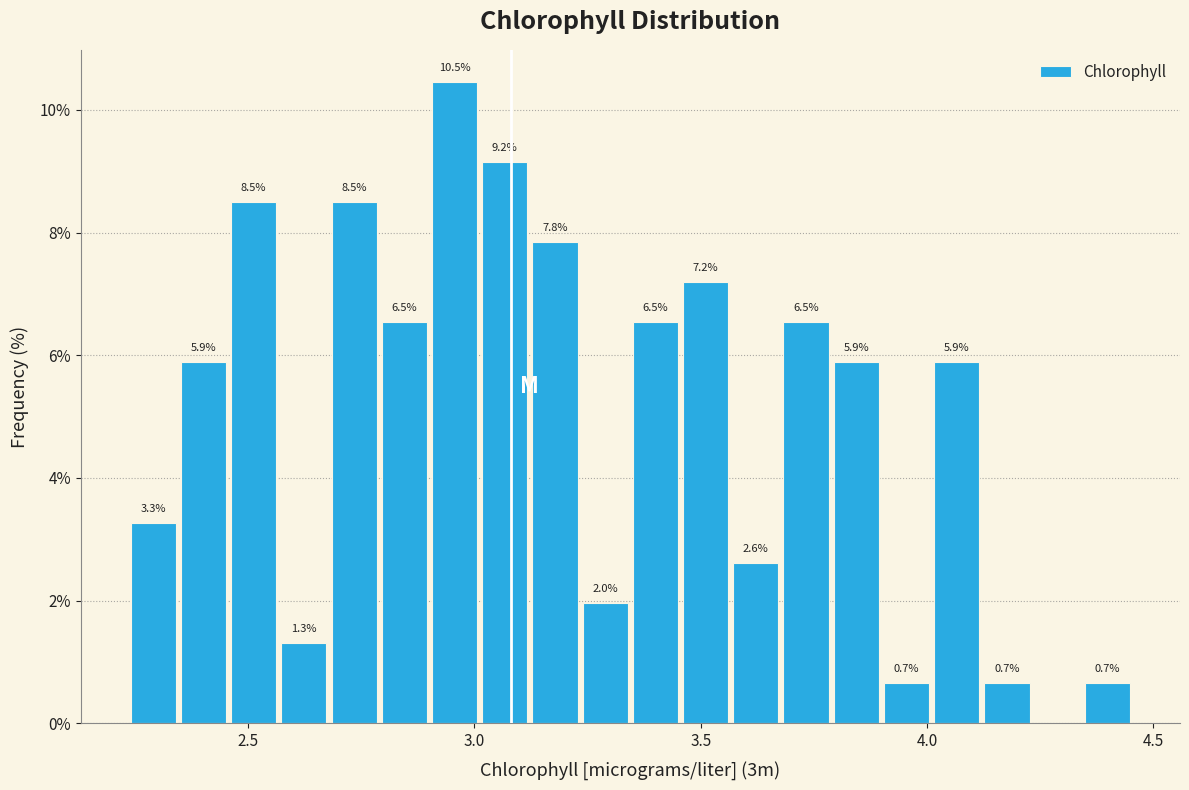

Around what value on the x-axis is the tallest bar? Give the approximate position of its centre, as read against the axis.

2.95